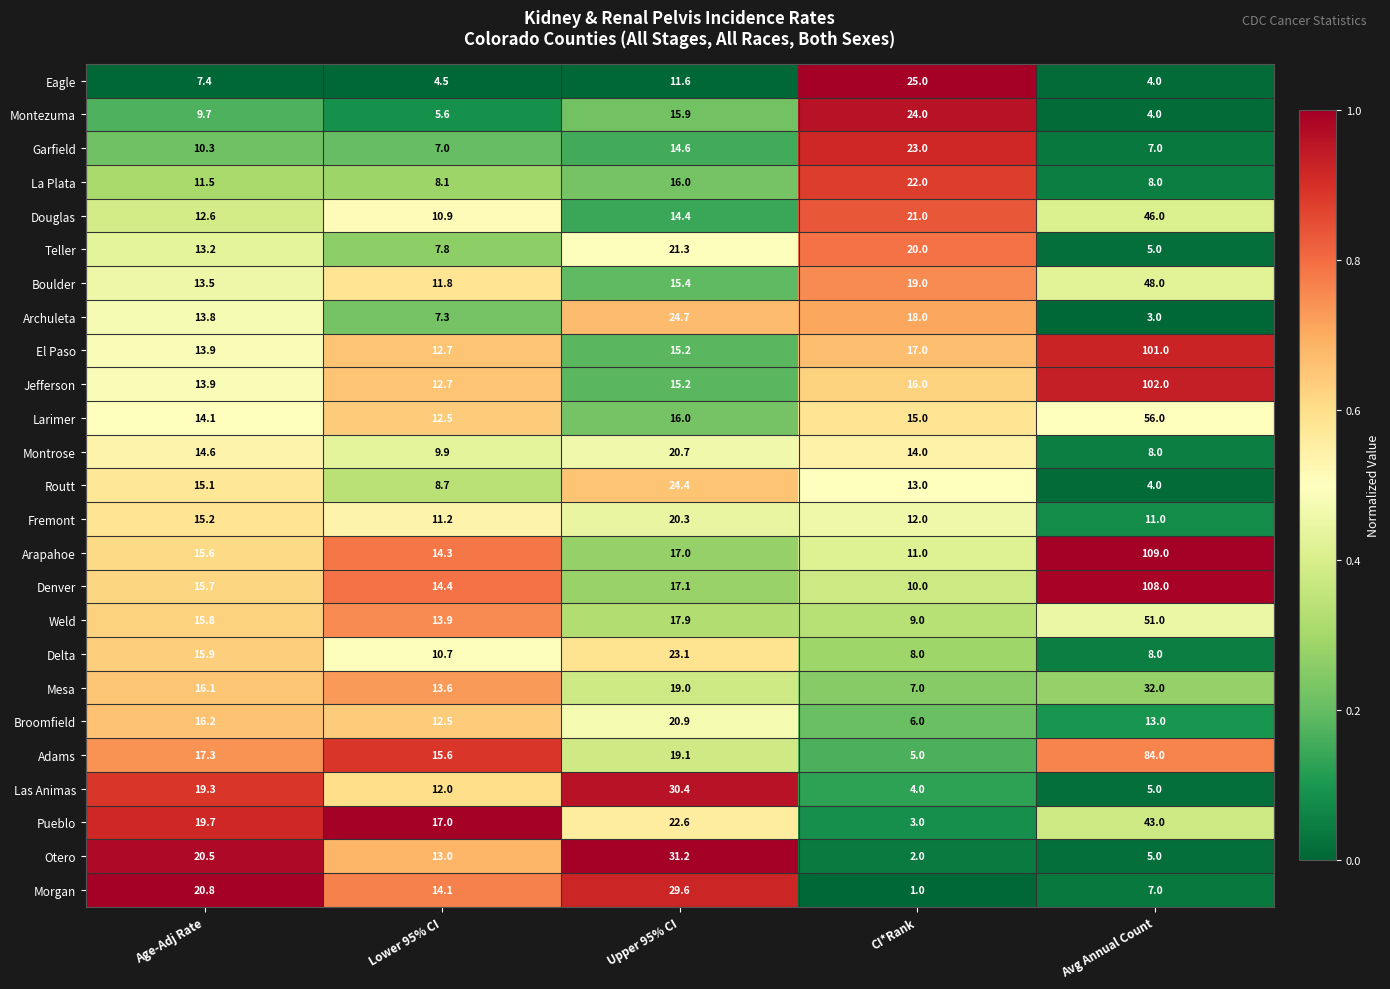

Which category has the highest value in the Weld series?

Avg Annual Count